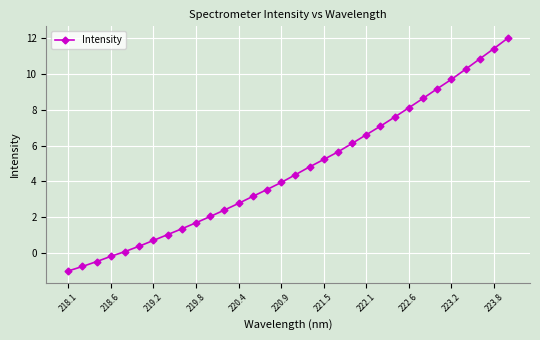

What is the sum of all values?

148.2